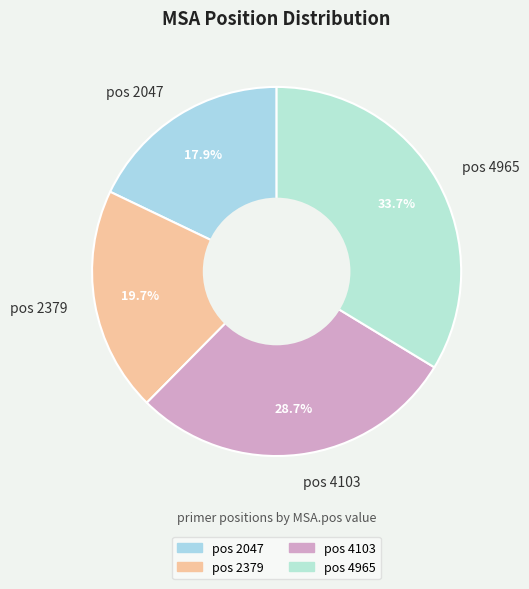

To the nearest percent, what portion does pos 2379 represent?

20%